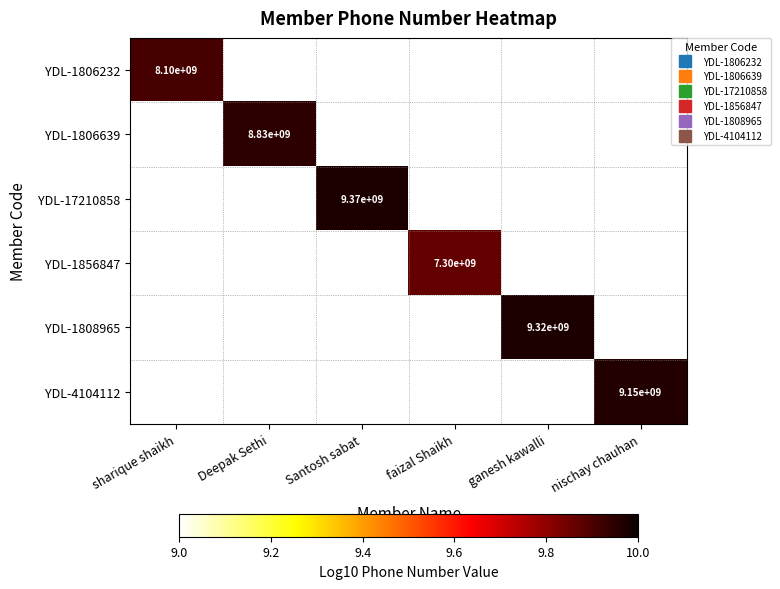

What is the maximum value shown in the chart?

10.0